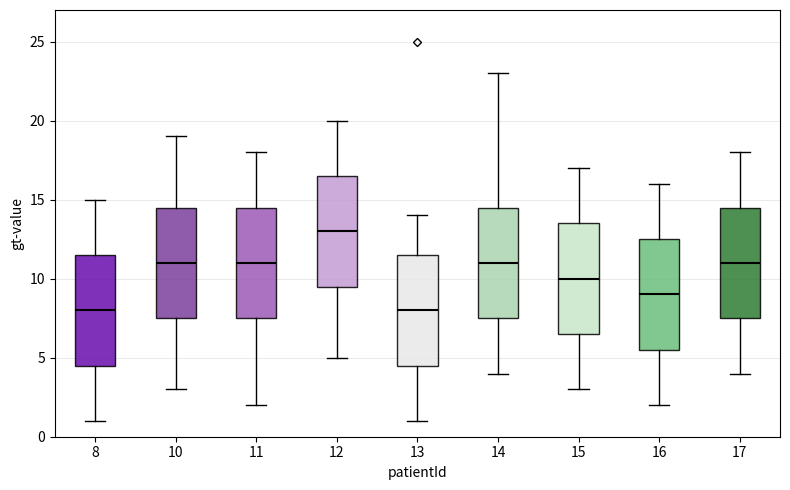

Reading left to right, transcribe this box plot: for each box, give where its median line is, the range the box spans, and where its two whiskers end, as read against the y-axis. The values are not printed on the chart, so give them approximately, as read against the axis.

8: median 8.0, box 4.5 to 11.5, whiskers 1.0 to 15.0
10: median 11.0, box 7.5 to 14.5, whiskers 3.0 to 19.0
11: median 11.0, box 7.5 to 14.5, whiskers 2.0 to 18.0
12: median 13.0, box 9.5 to 16.5, whiskers 5.0 to 20.0
13: median 8.0, box 4.5 to 11.5, whiskers 1.0 to 14.0
14: median 11.0, box 7.5 to 14.5, whiskers 4.0 to 23.0
15: median 10.0, box 6.5 to 13.5, whiskers 3.0 to 17.0
16: median 9.0, box 5.5 to 12.5, whiskers 2.0 to 16.0
17: median 11.0, box 7.5 to 14.5, whiskers 4.0 to 18.0